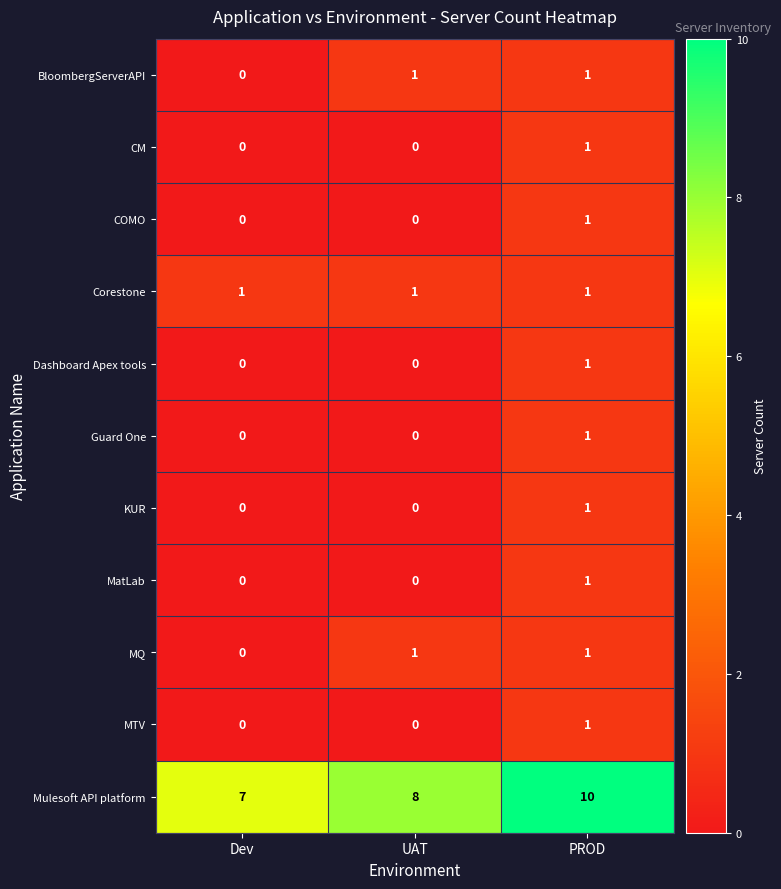

What is the maximum value shown in the chart?

10